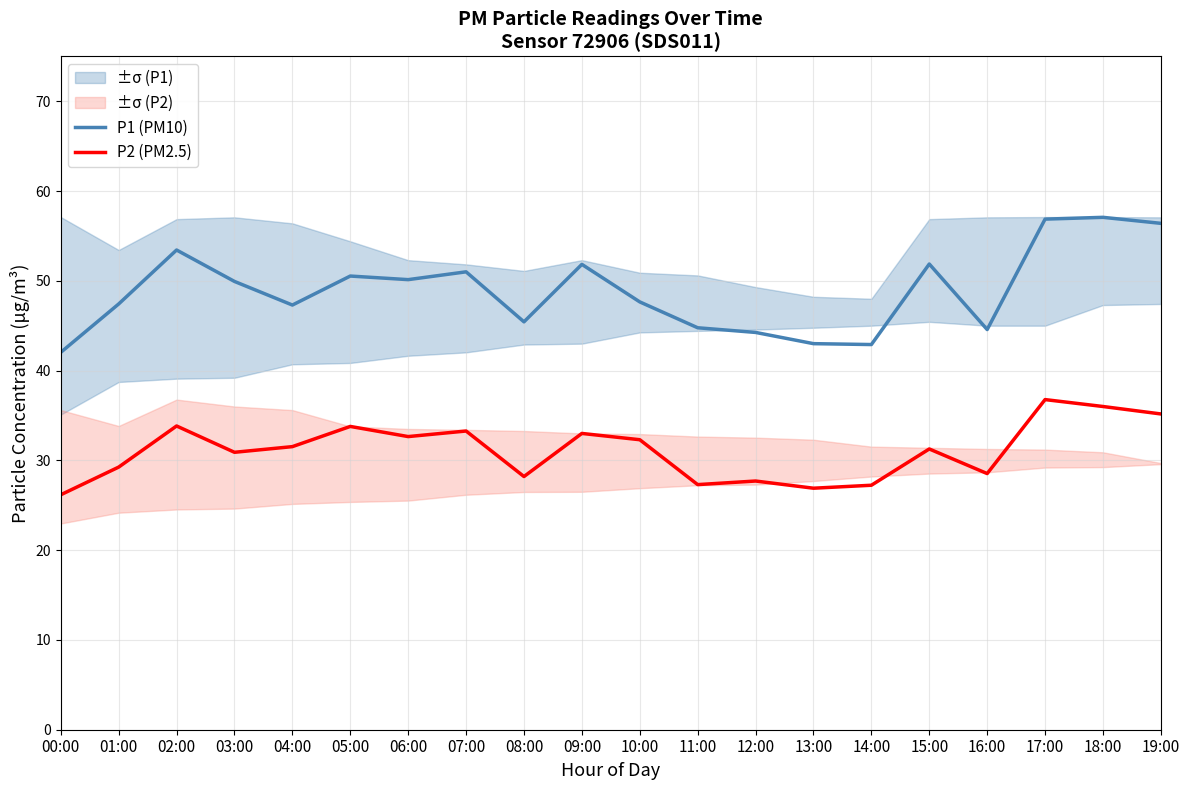

Which series has the largest total across all categories?

P1 (PM10)